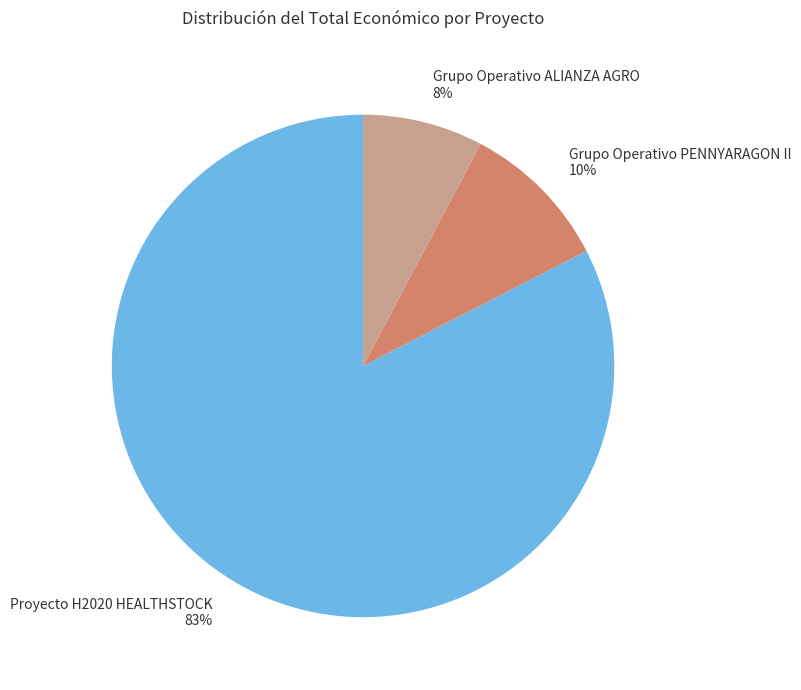

What is the smallest slice in the pie chart?

Grupo Operativo ALIANZA AGRO